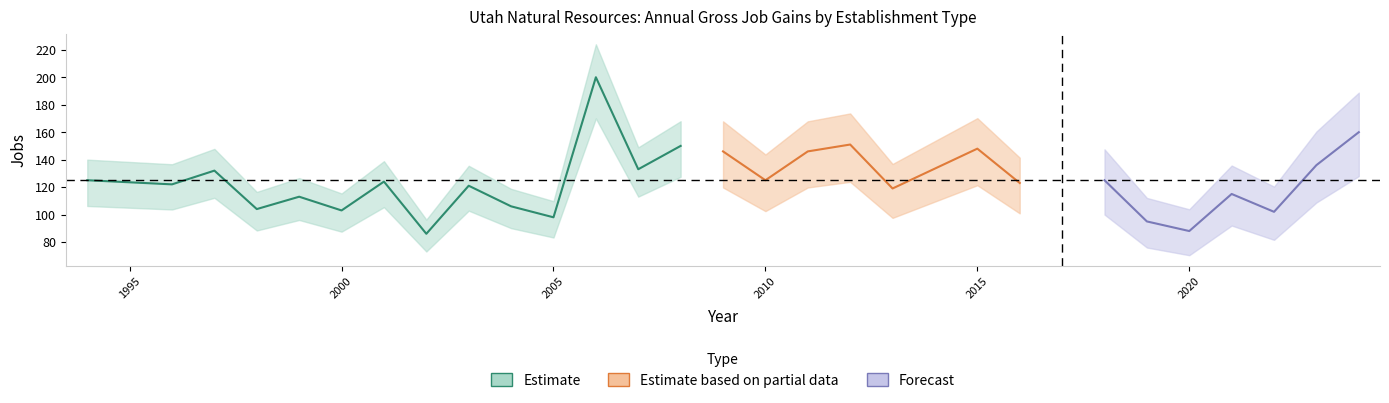

What is the difference between the Opening establishments values at 2007 and 2022?

31